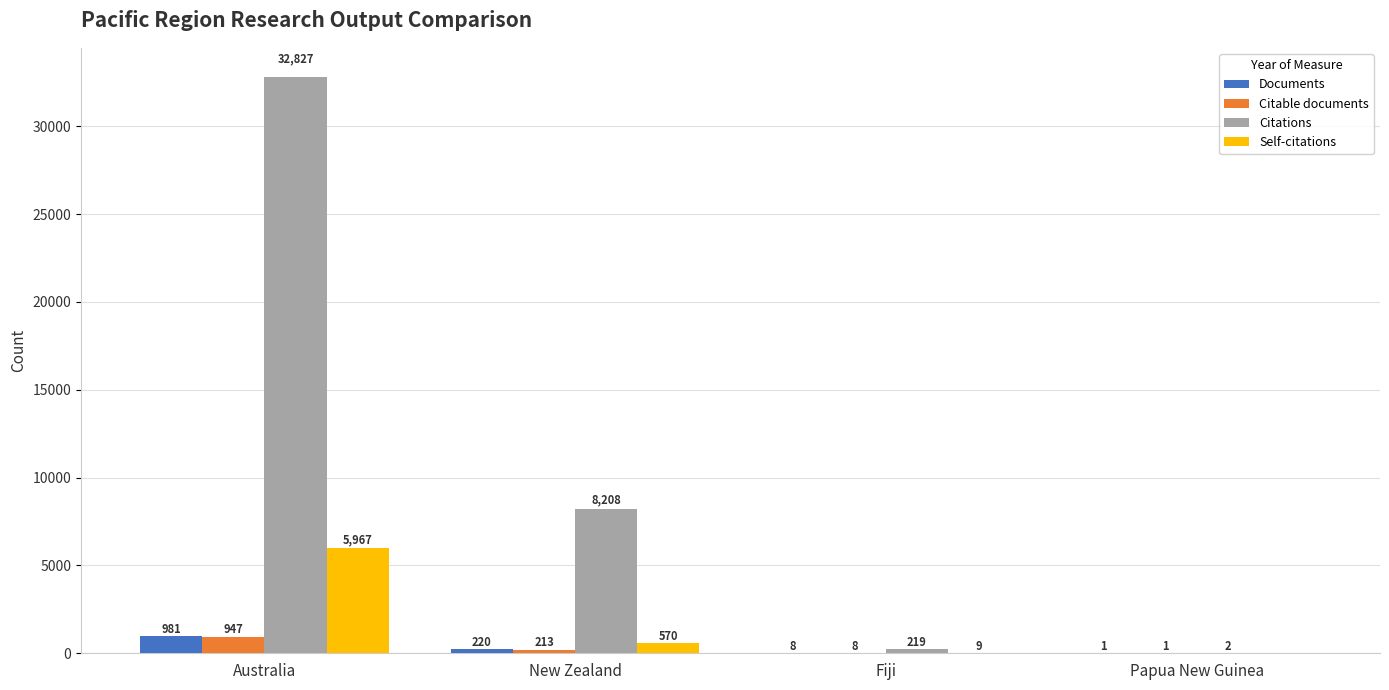

What is the highest value of the Citable documents series?

947